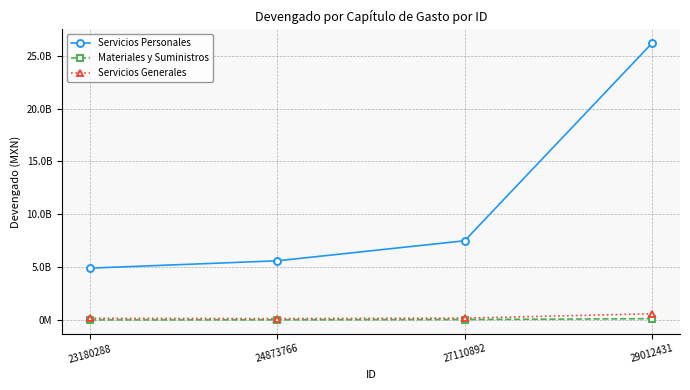

Read the Servicios Personales value at 29012431.

26171668952.0